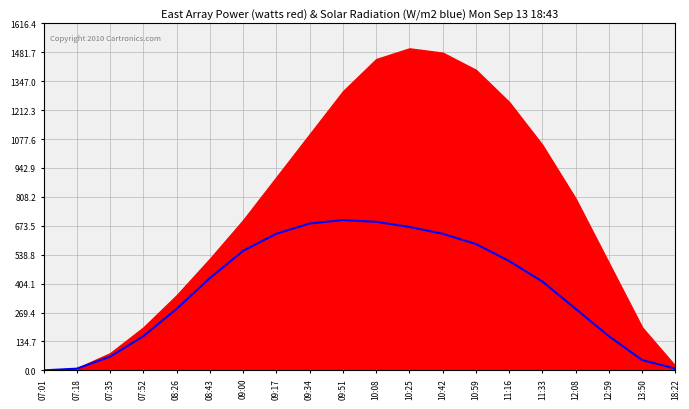

What is the approximate value at 08:26?

286.4